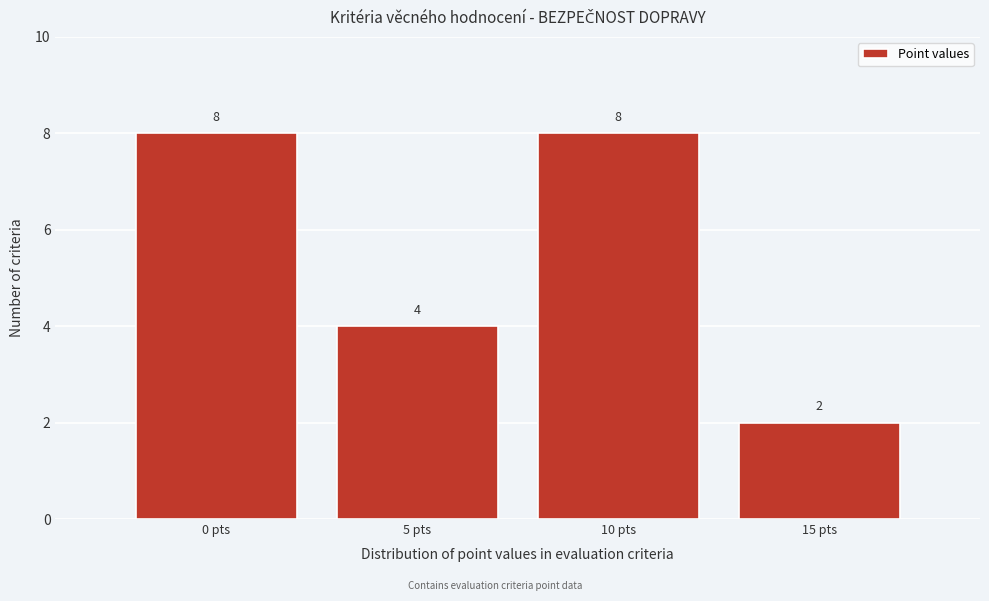

How tall is the bar that spans 2.5 to 7.5 on the x-axis?

4